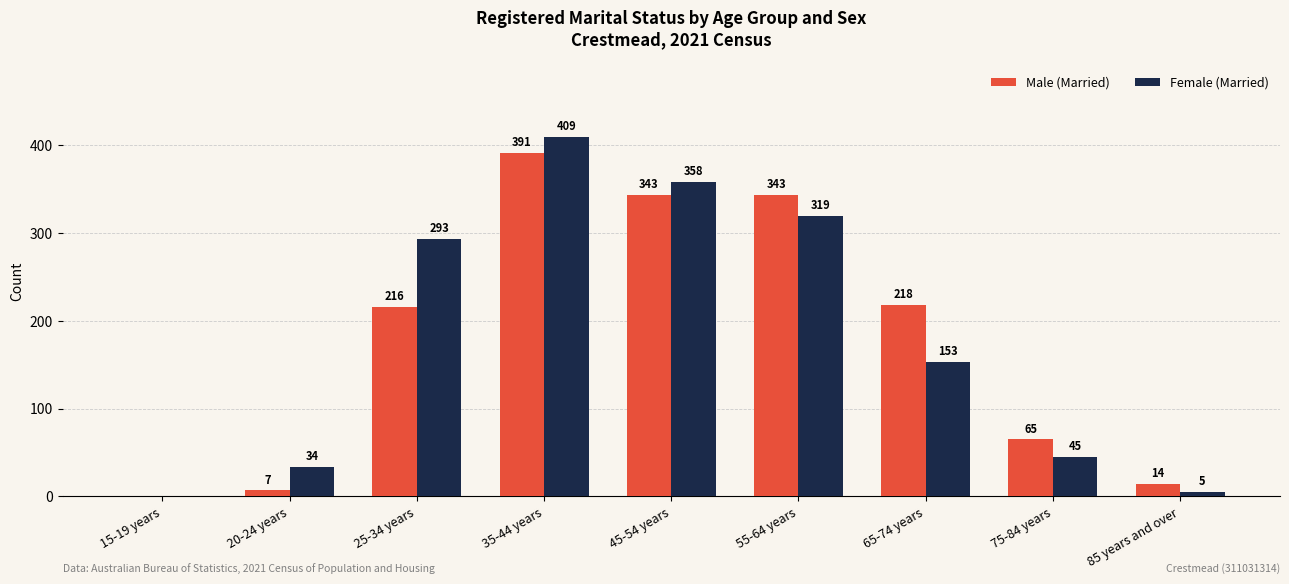

Are the bars grouped side by side (vs. stacked)?

Yes